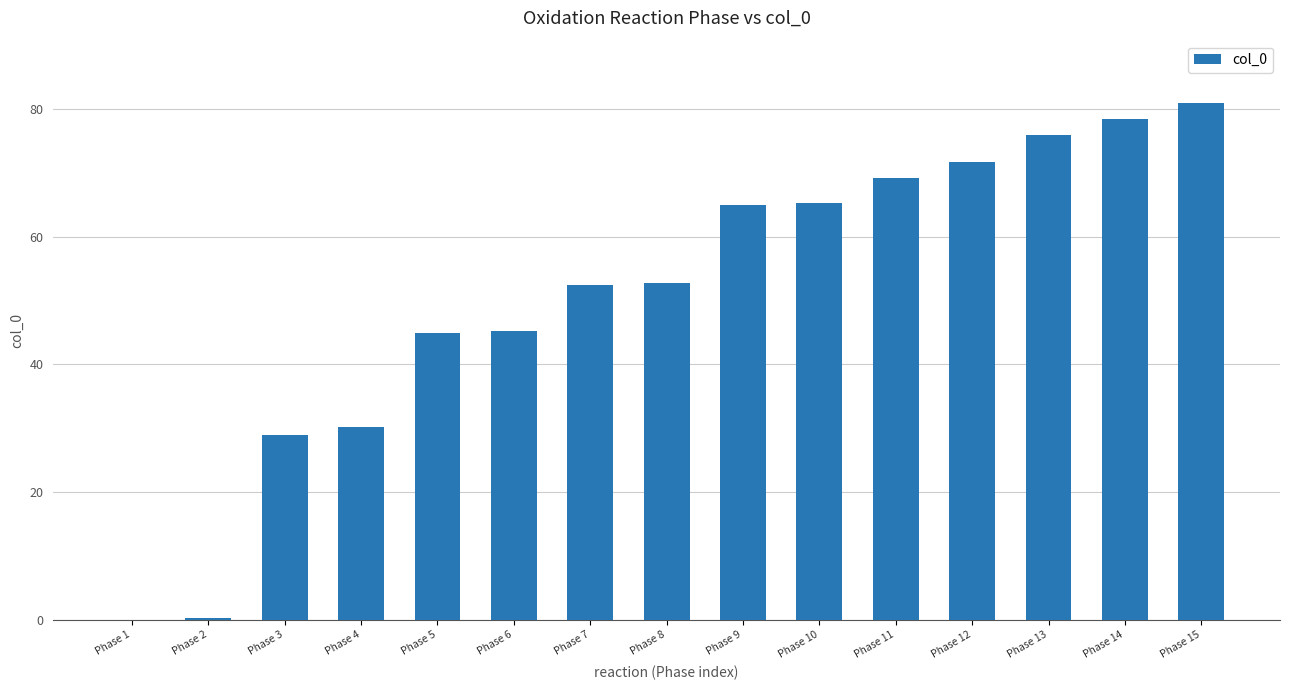

What is the difference between the values at Phase 9 and Phase 5?

20.0